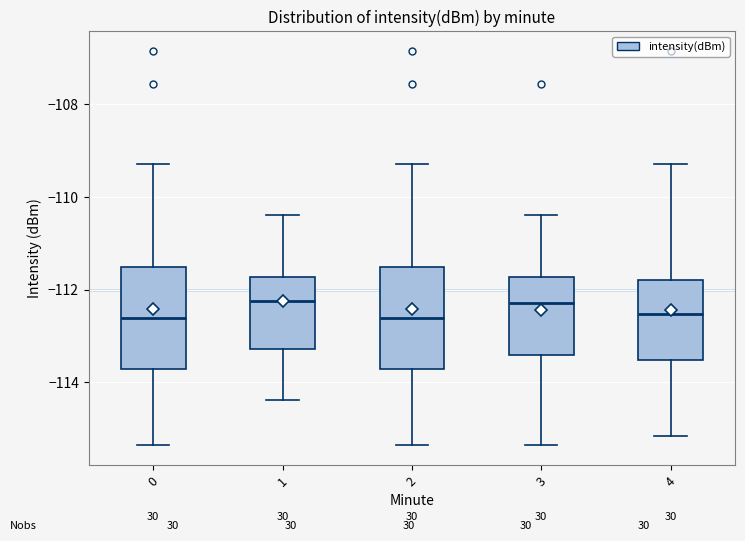

Where does the median line of the box at x = 2 sit on the y-axis? The values are not printed on the chart, so give them approximately, as read against the axis.

-112.6